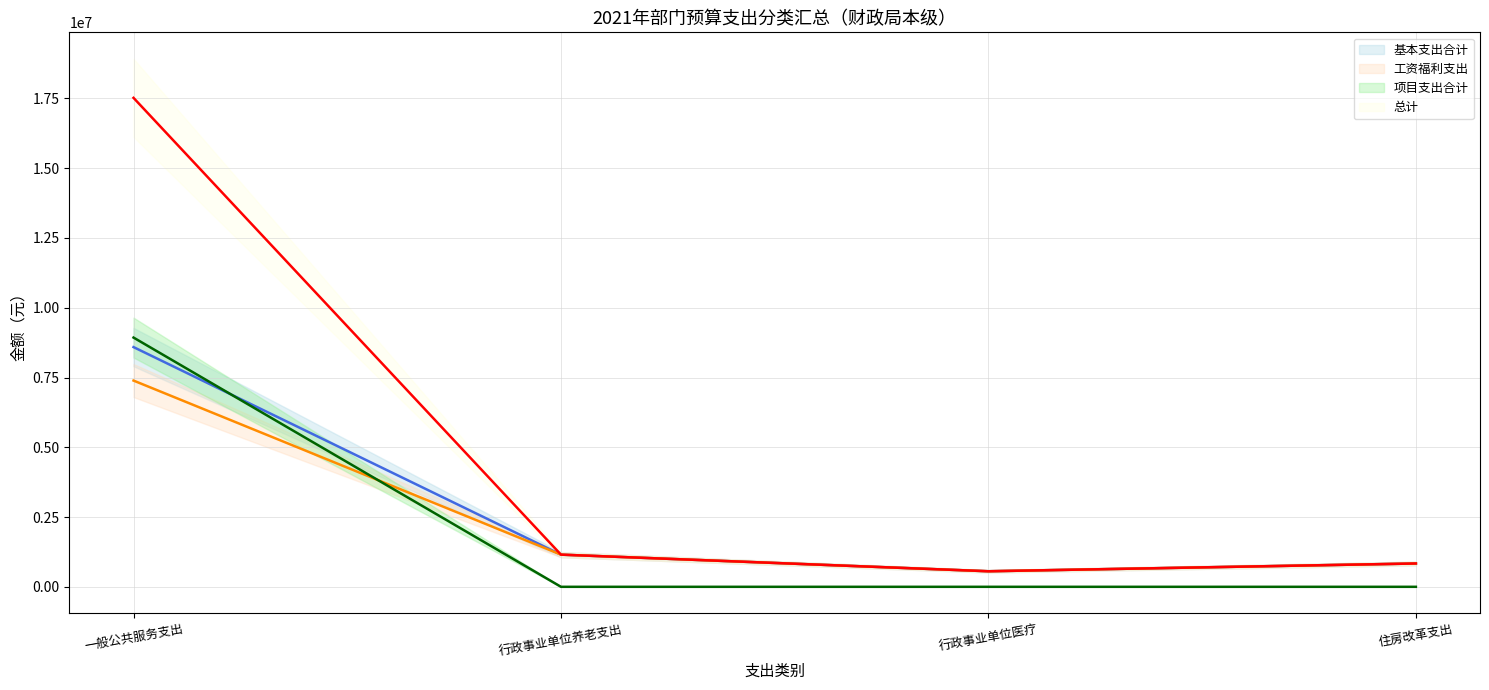

What is the total value across all series at 行政事业单位养老支出?

3458399.5